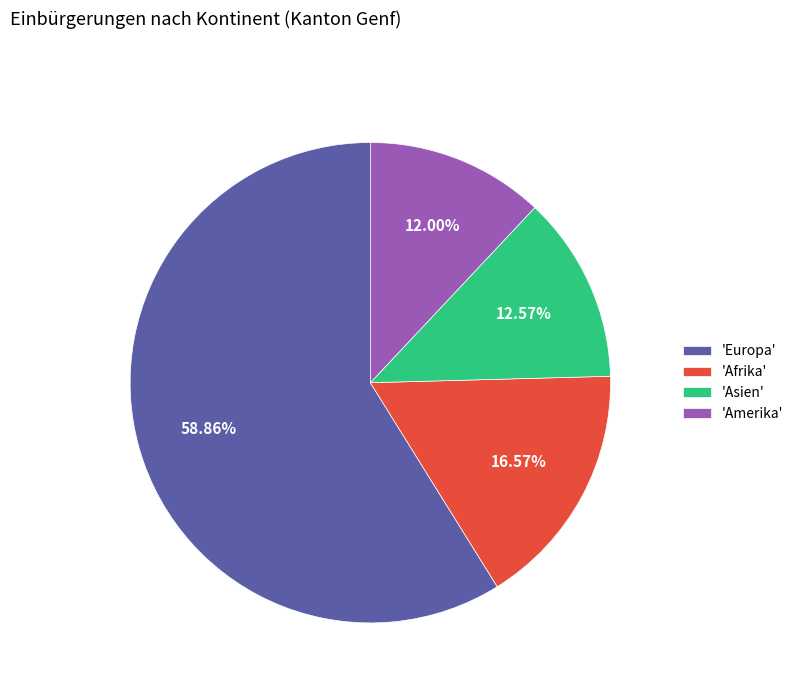

How many segments does this pie chart have?

4